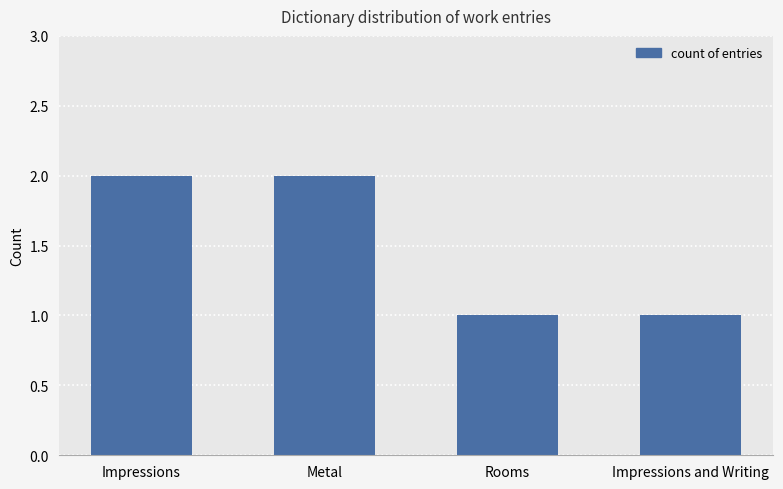

What is the average value?

2